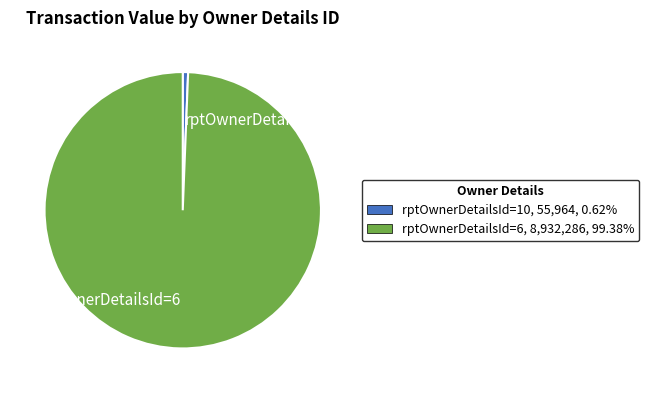

Between rptOwnerDetailsId=10 and rptOwnerDetailsId=6, which is larger?

rptOwnerDetailsId=6